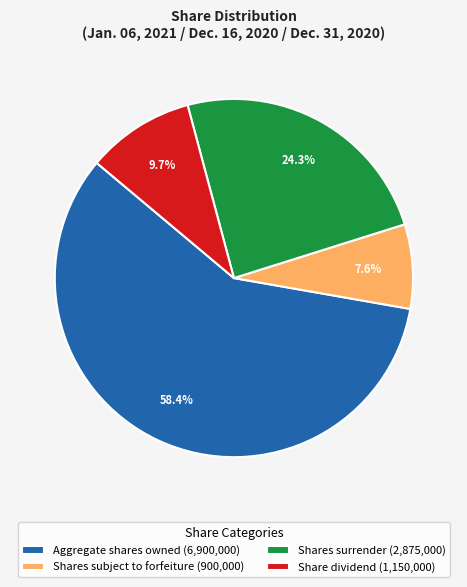

True or false: Aggregate shares owned accounts for 44% of the total.

False